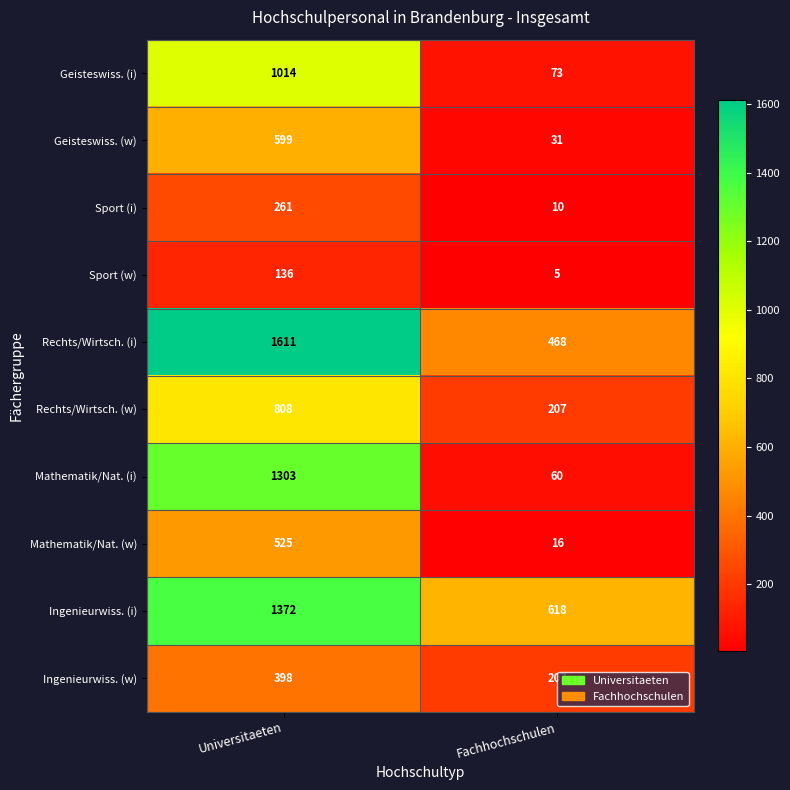

Rank the series at Universitaeten from lowest to highest value.

Sport (w), Sport (i), Ingenieurwiss. (w), Mathematik/Nat. (w), Geisteswiss. (w), Rechts/Wirtsch. (w), Geisteswiss. (i), Mathematik/Nat. (i), Ingenieurwiss. (i), Rechts/Wirtsch. (i)